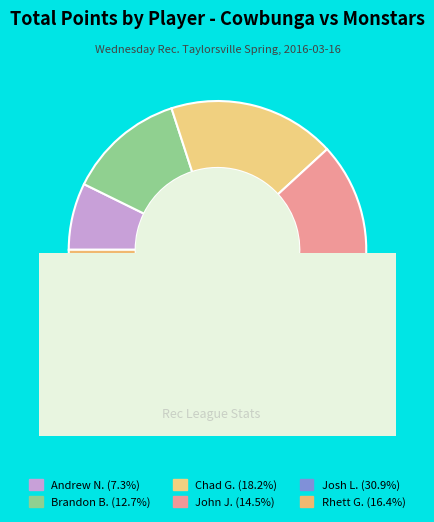

True or false: Chad G. accounts for 18% of the total.

True